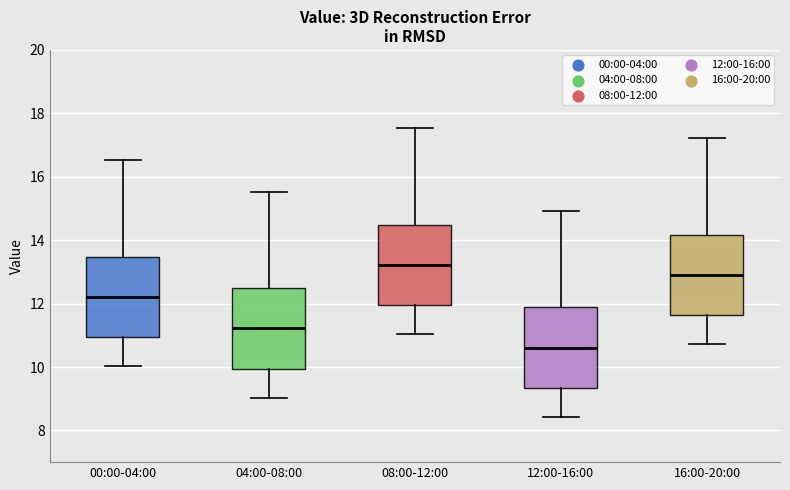

Where does the lower whisker of the box for 08:00-12:00 end on the y-axis? The values are not printed on the chart, so give them approximately, as read against the axis.

11.0